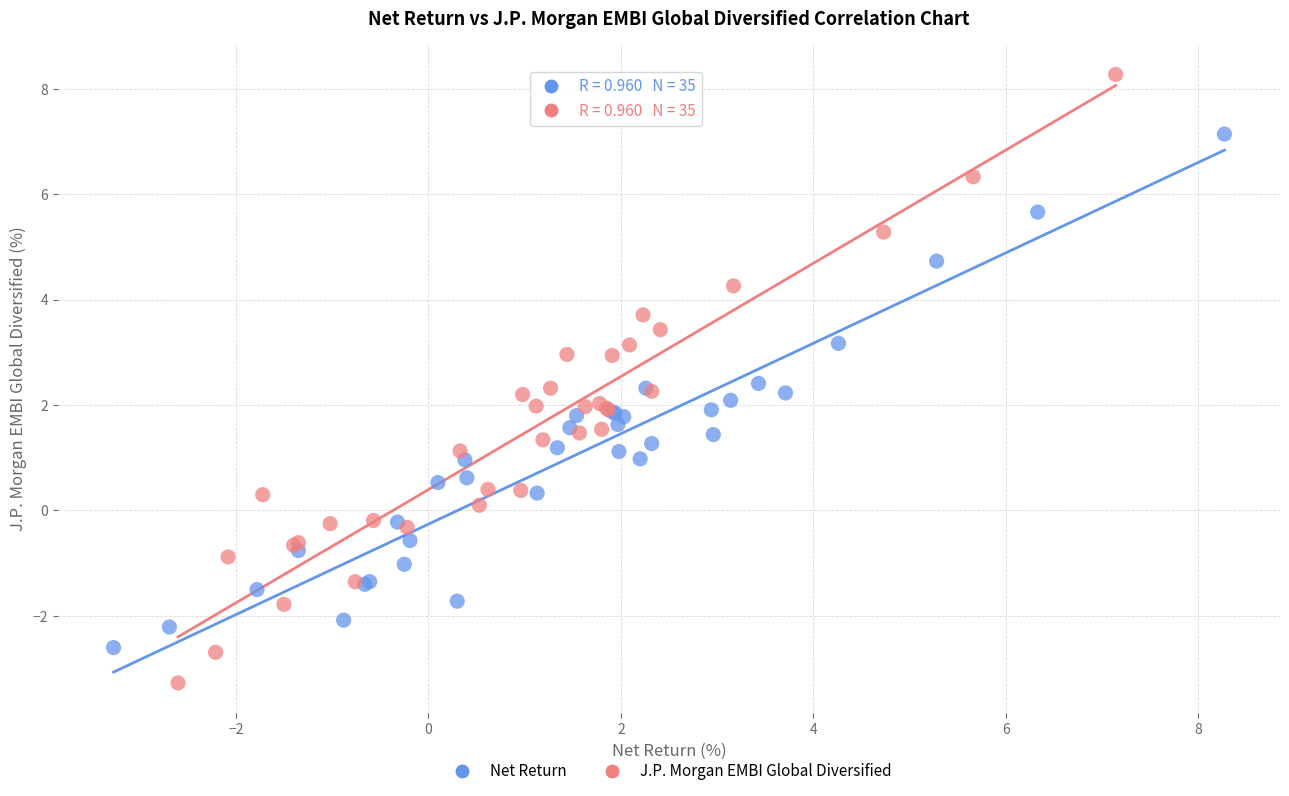

Which series reaches the maximum Y coordinate?

J.P. Morgan EMBI Global Diversified